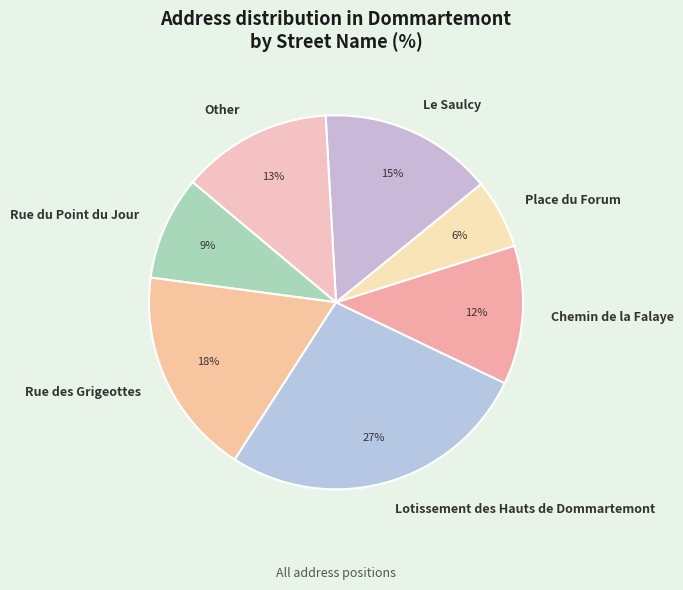

To the nearest percent, what is the combined percentage of Rue du Point du Jour and Other?

22%